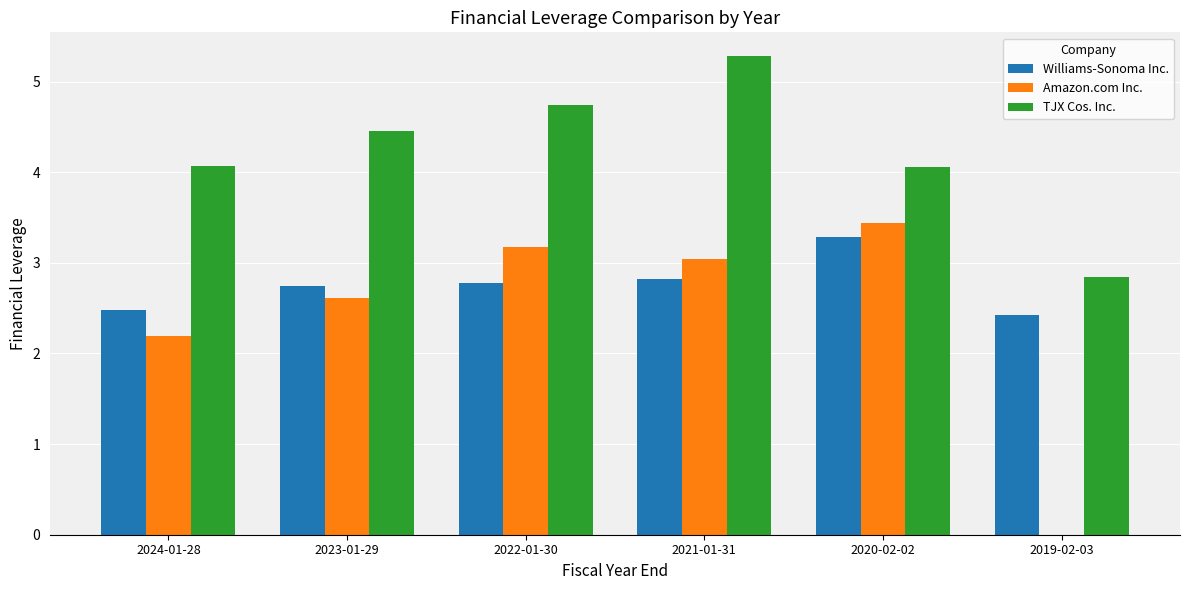

Read the TJX Cos. Inc. value at 2023-01-29.

4.5